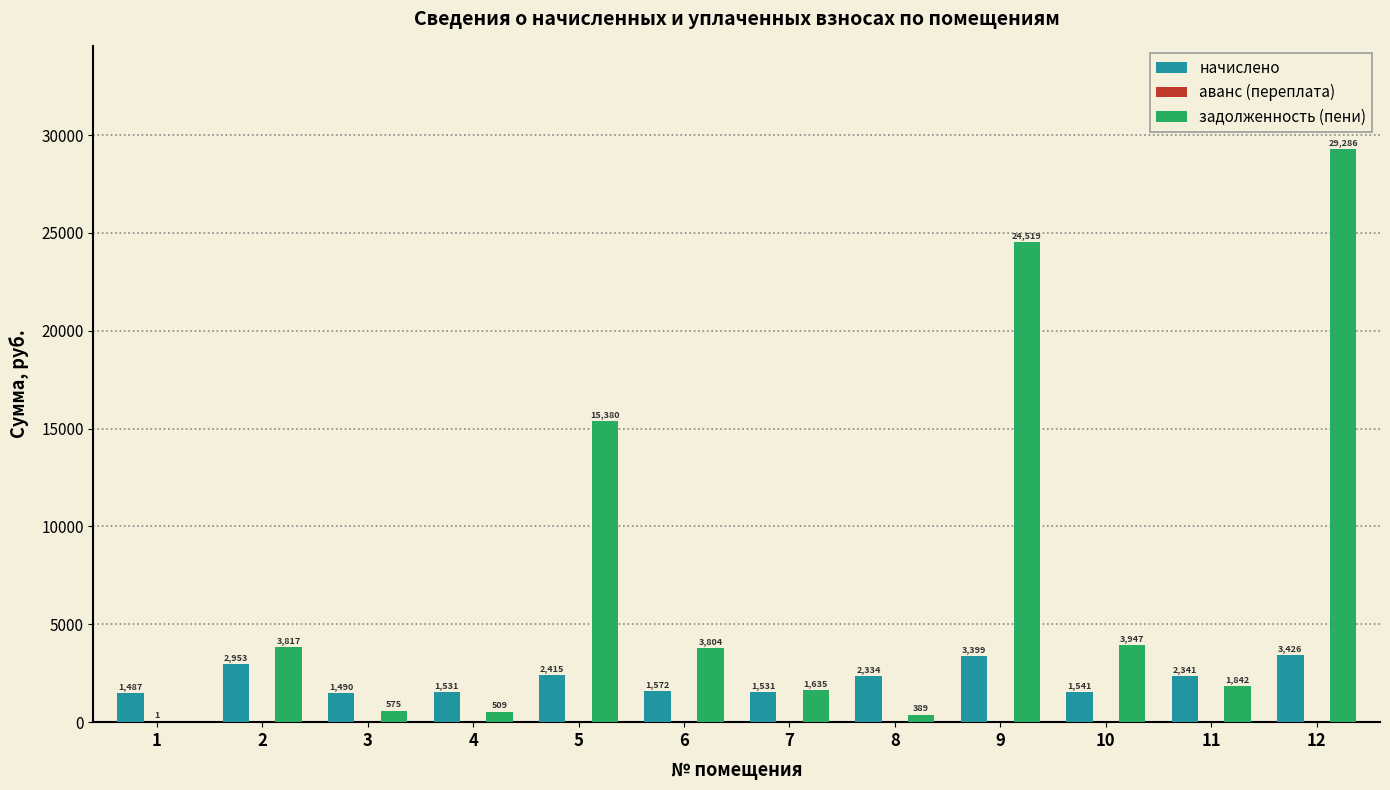

Between 4 and 12, which series saw the biggest shift?

задолженность (пени)